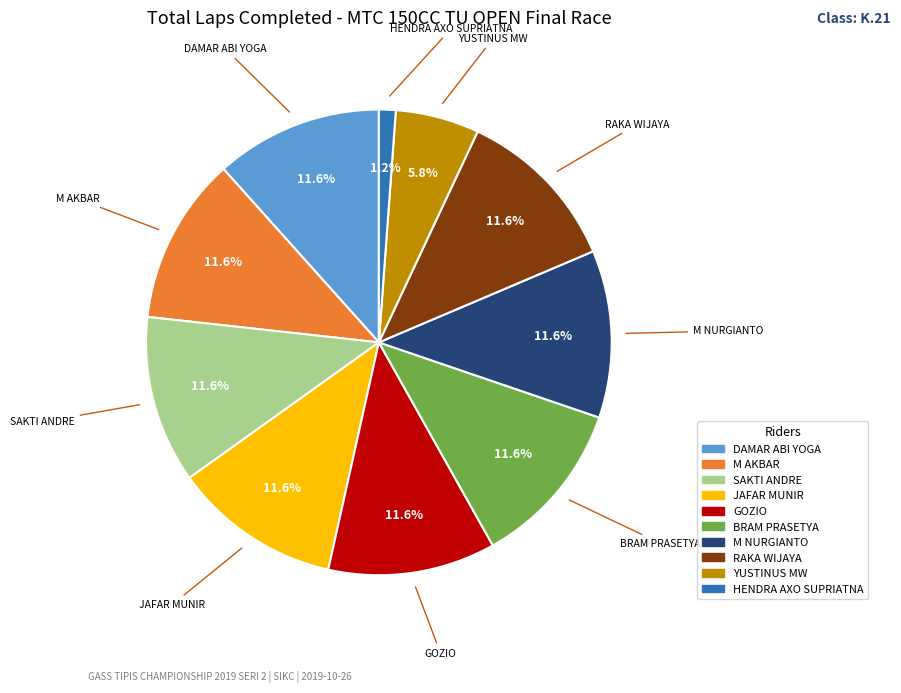

What is the smallest slice in the pie chart?

HENDRA AXO SUPRIATNA